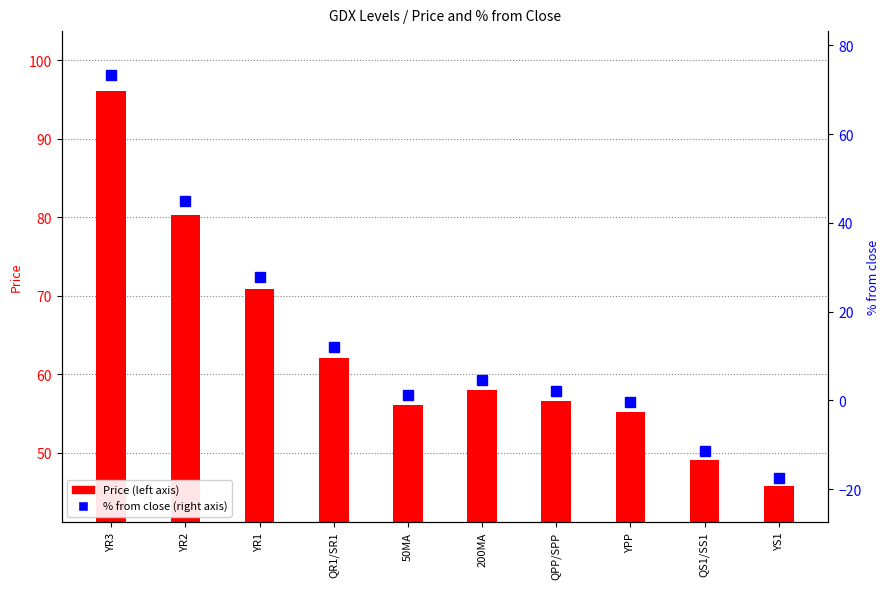

What is the approximate value of Price (left axis) at YS1?

45.8